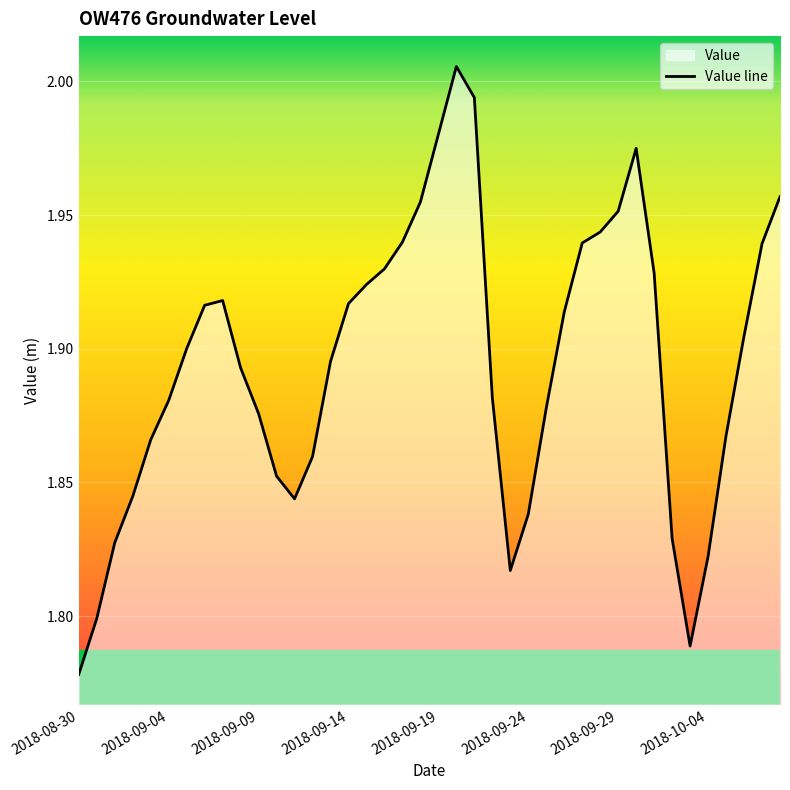

How many interior local peaks (higher than both neighbors) does the data have?

3